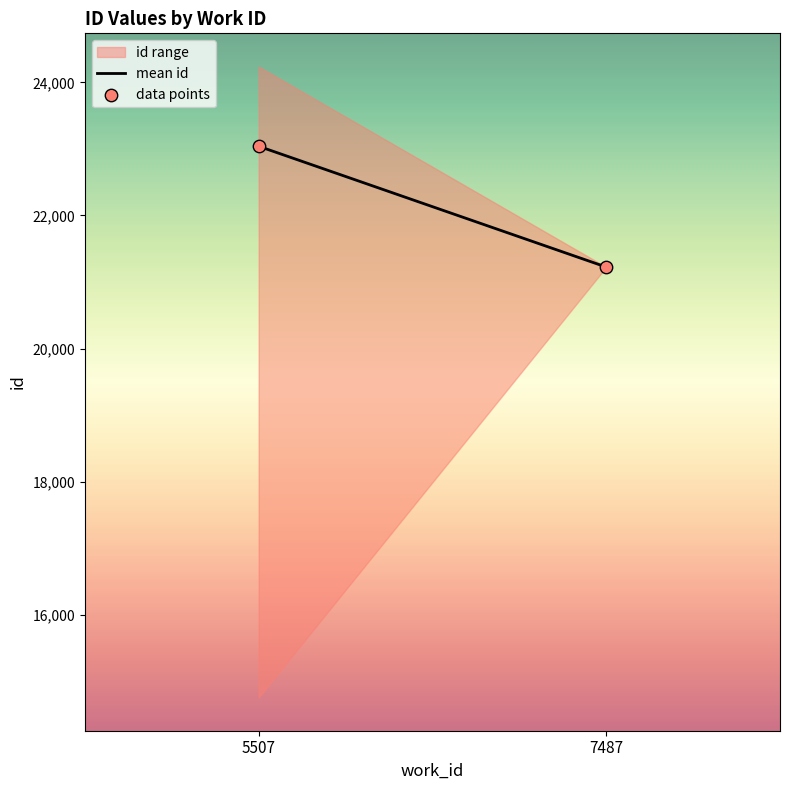

What is the range of Y values (max minus min)?

1815.6